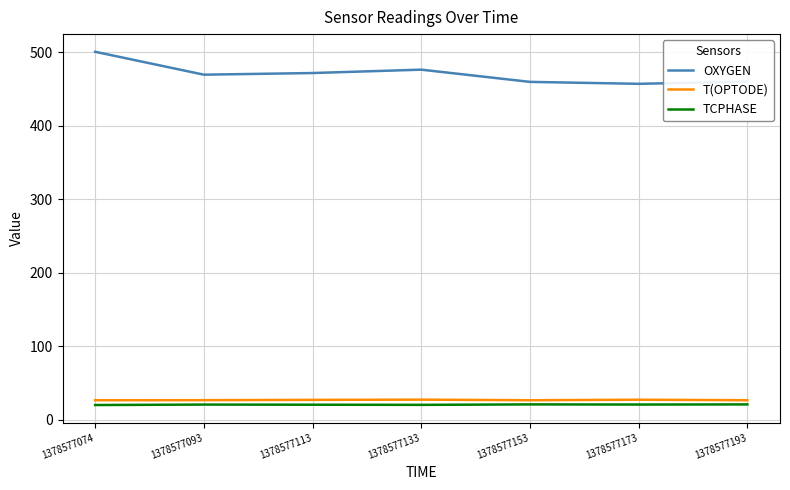

What is the highest value of the T(OPTODE) series?

27.1